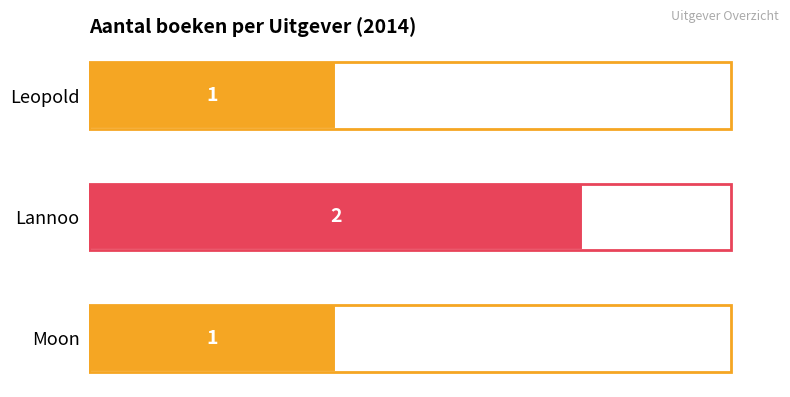

At which category does the chart reach its peak across all series?

Lannoo